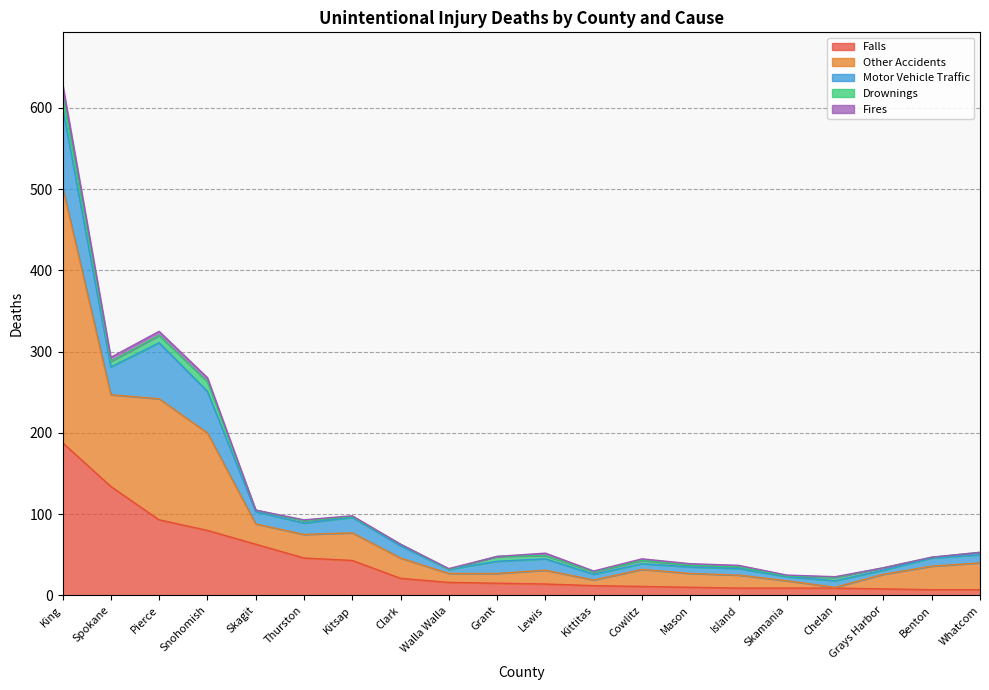

What is the average value of the Fires series?

2